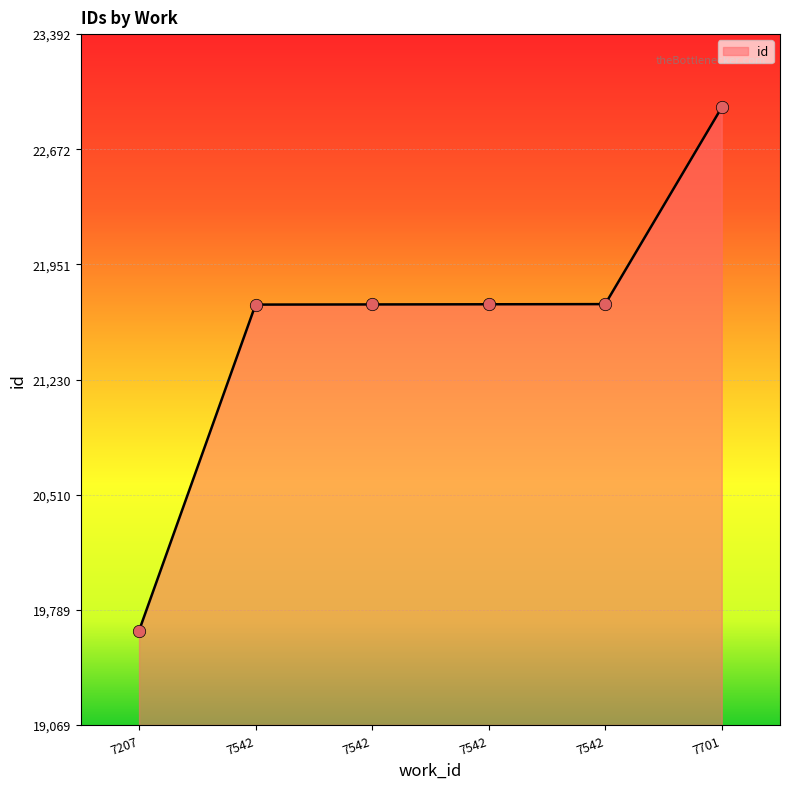

What is the change in value from 7207 to 7542?

+2044